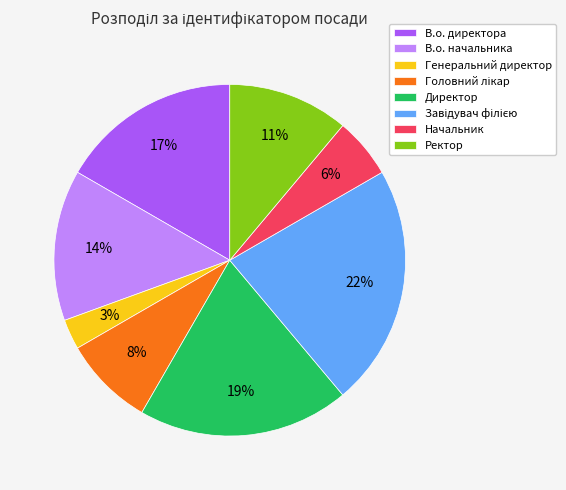

How many slices are in this pie chart?

8